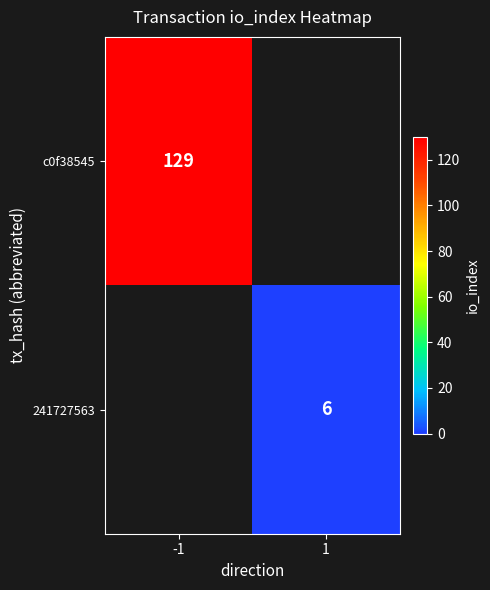

Is it true that 241727563 equals 6 at 1?

True